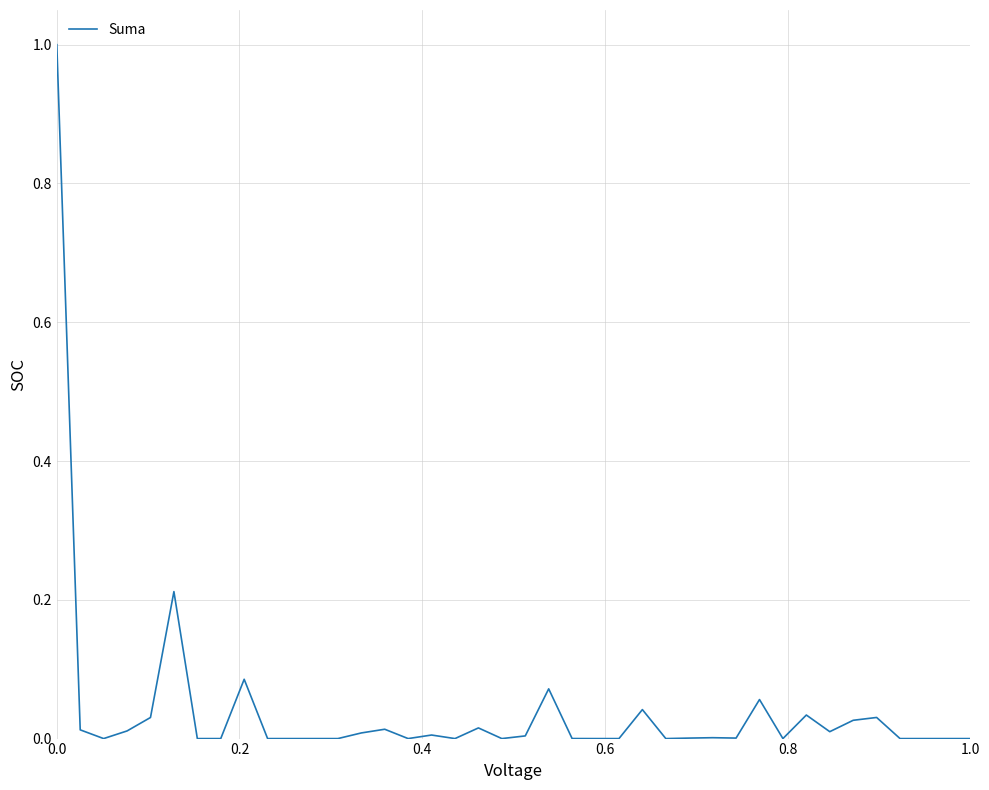

What is the greatest value displayed?

1.0